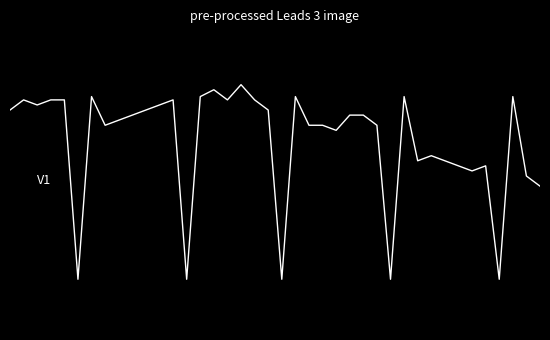

What is the maximum value shown in the chart?

0.4